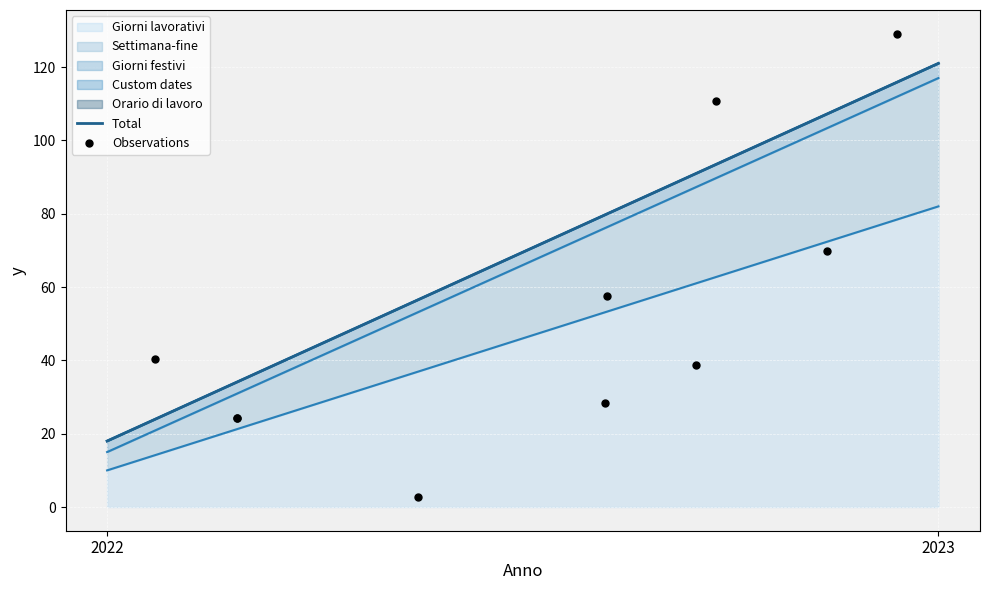

What Y value in the scatter plot is closest to 65?

69.8